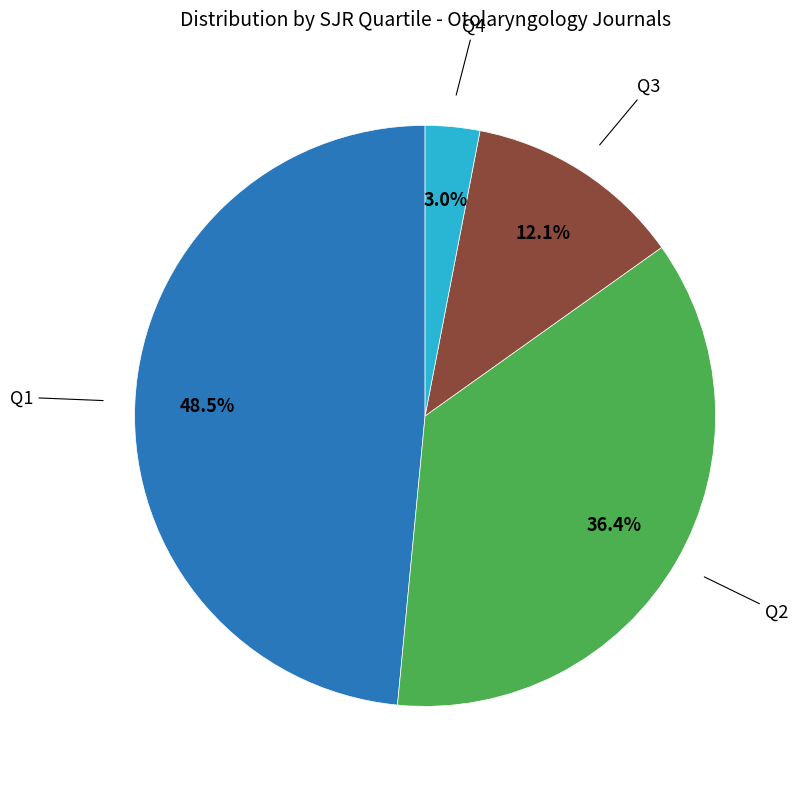

How many segments does this pie chart have?

4